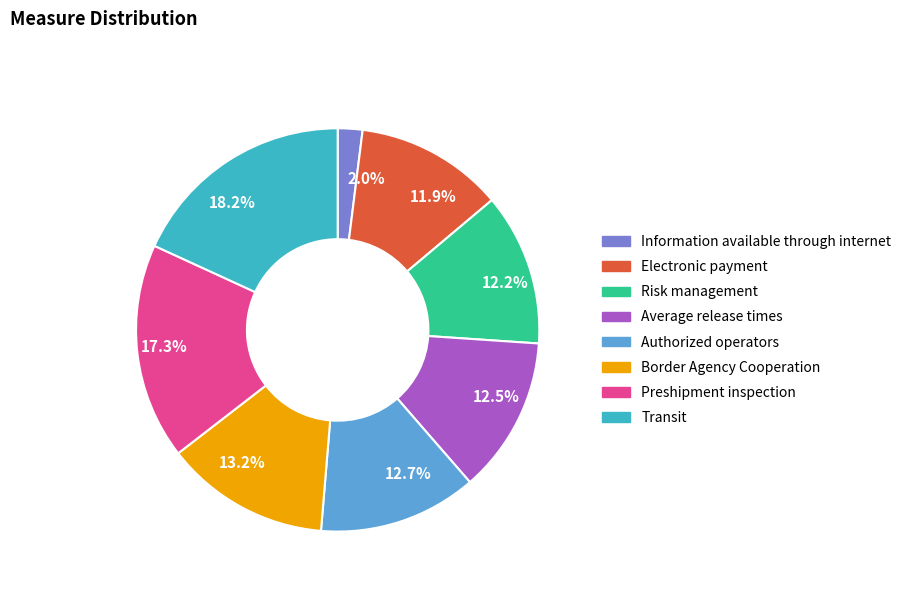

What is the ratio of the value at 17.3% to the value at 11.9%?

1.5